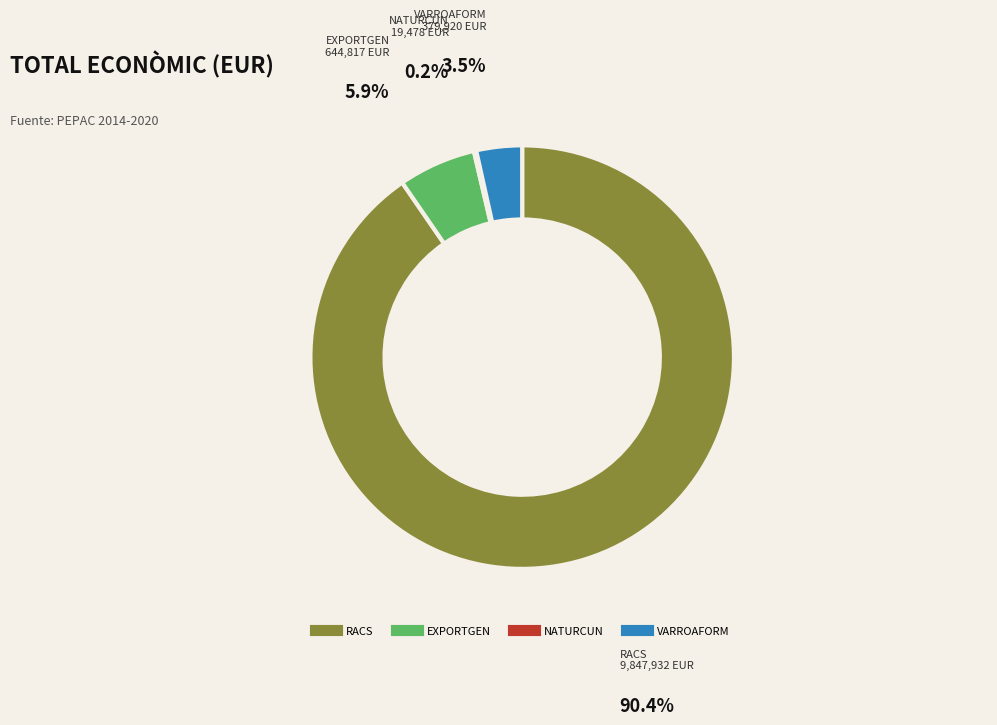

Does any single category account for the majority?

Yes